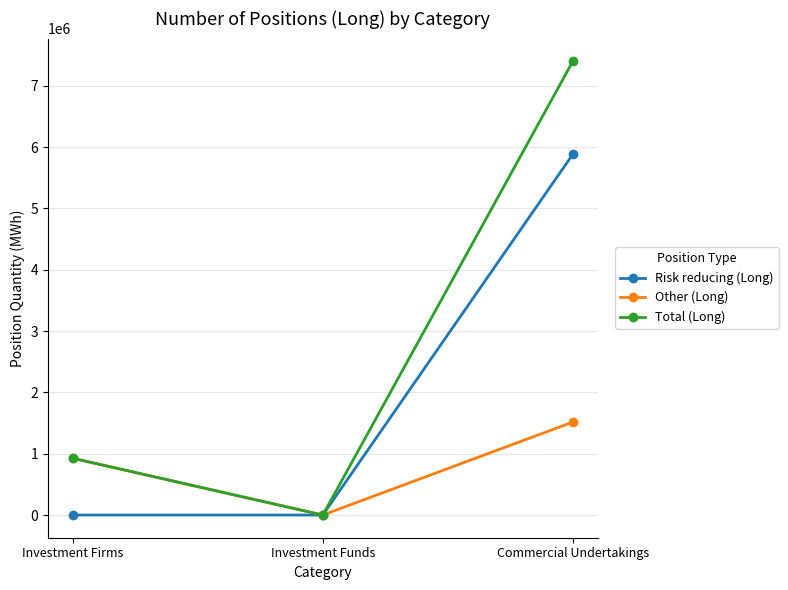

Rank the categories by Total (Long) value from lowest to highest.

Investment Funds, Investment Firms, Commercial Undertakings